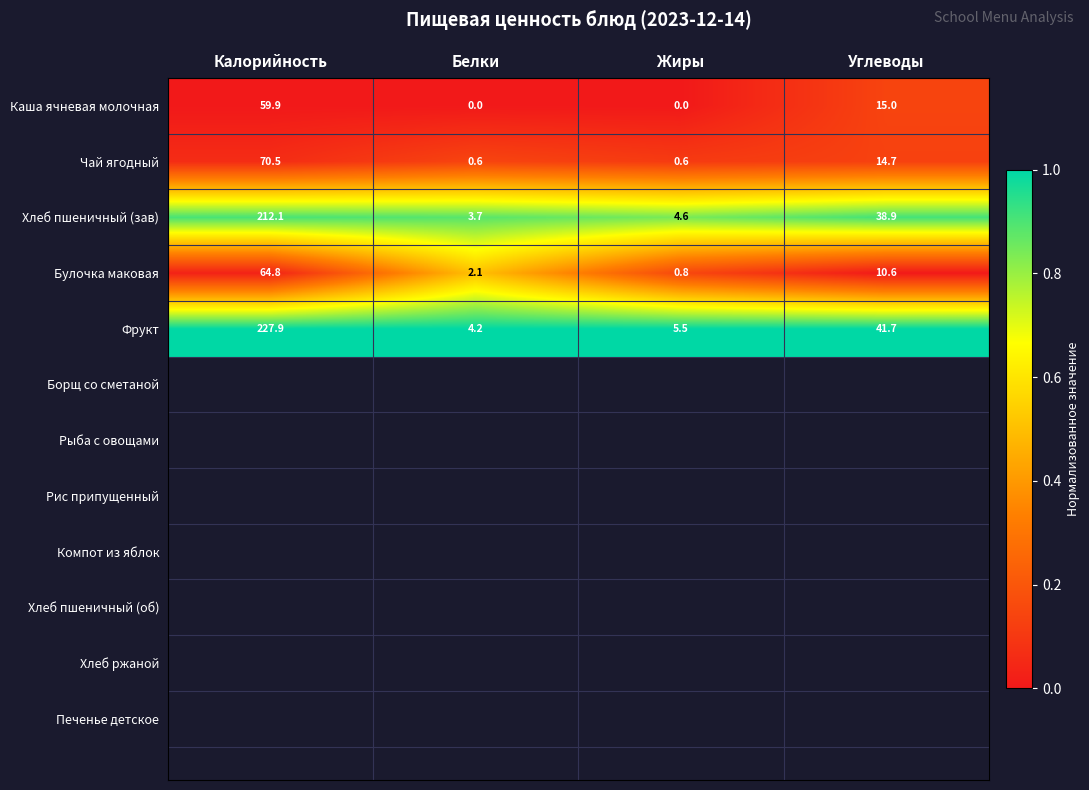

Where is Хлеб пшеничный (зав) nearest to the value 107?

Углеводы